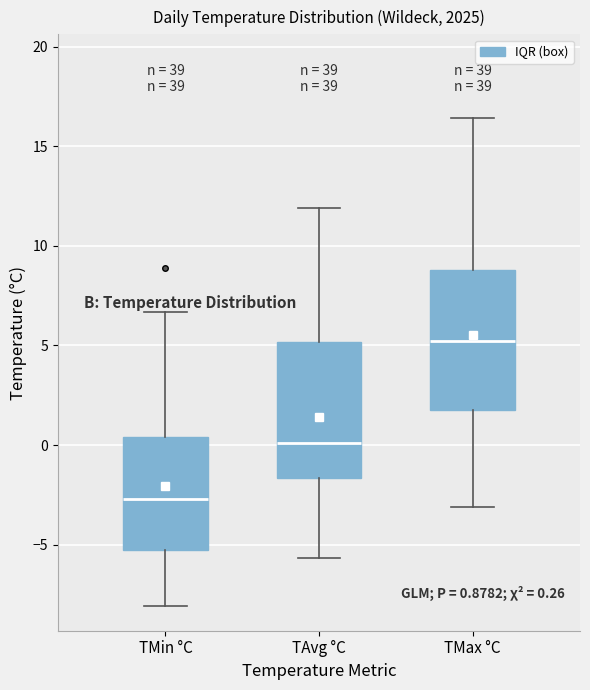

Which box has the highest median line?

TMax °C